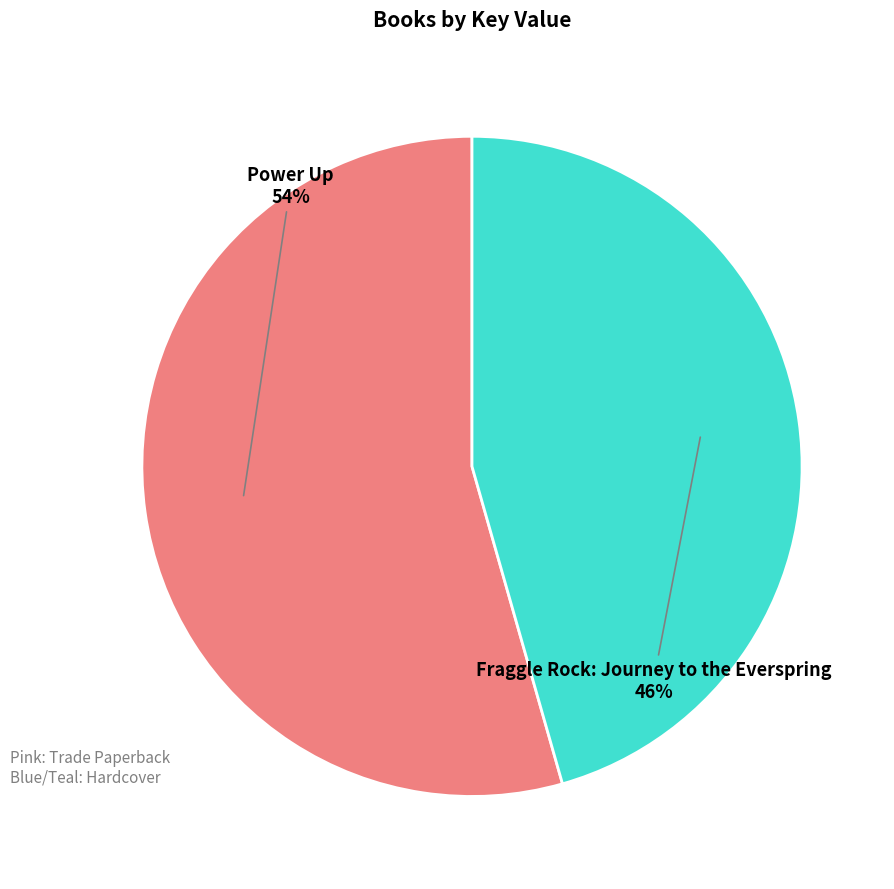

Which slice is the smallest?

Fraggle Rock: Journey to the Everspring